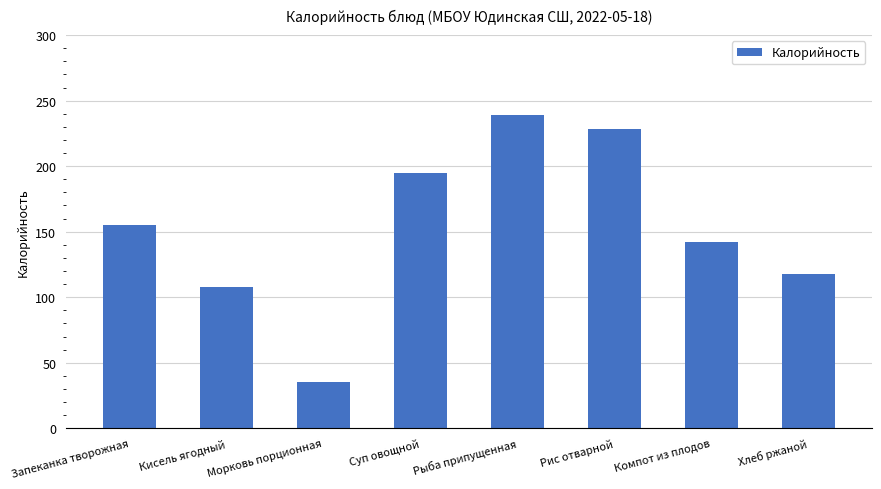

Reading right to left, extract all data points from this chart.

Хлеб ржаной=118	Компот из плодов=142	Рис отварной=228	Рыба припущенная=239	Суп овощной=195	Морковь порционная=35	Кисель ягодный=108	Запеканка творожная=155